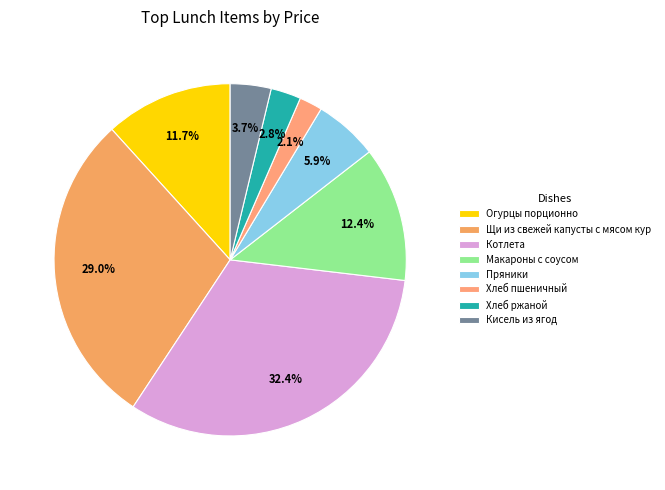

Does Хлеб ржаной represent more than half of the total?

No